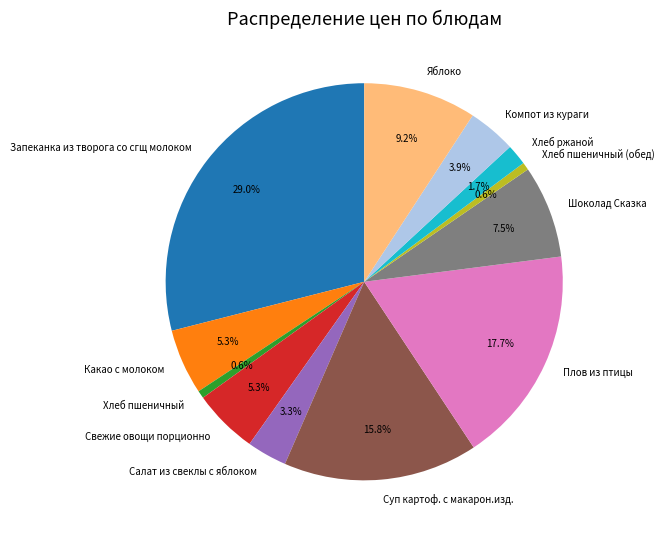

Which has a higher value, Свежие овощи порционно or Шоколад Сказка?

Шоколад Сказка